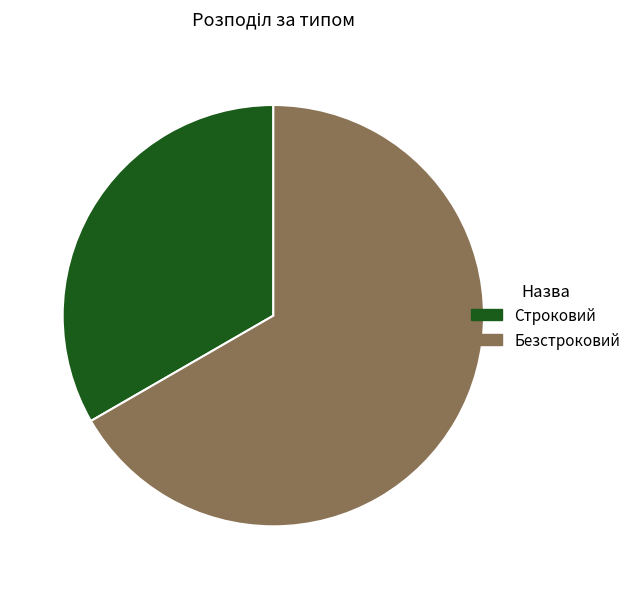

Which slice is the smallest?

Строковий